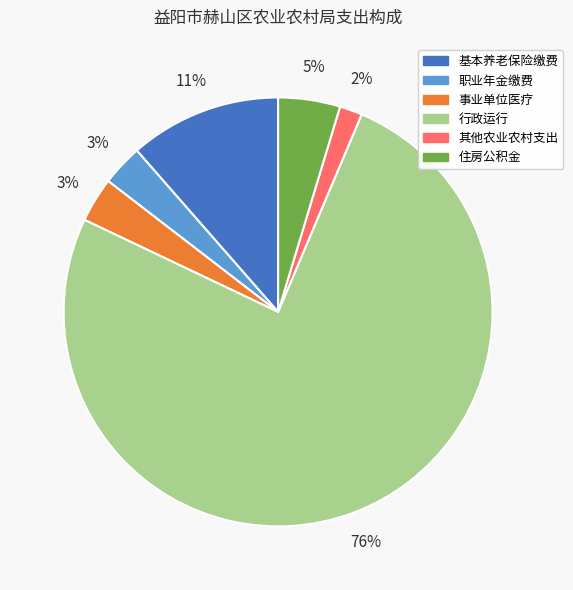

Count the number of slices in the pie.

6